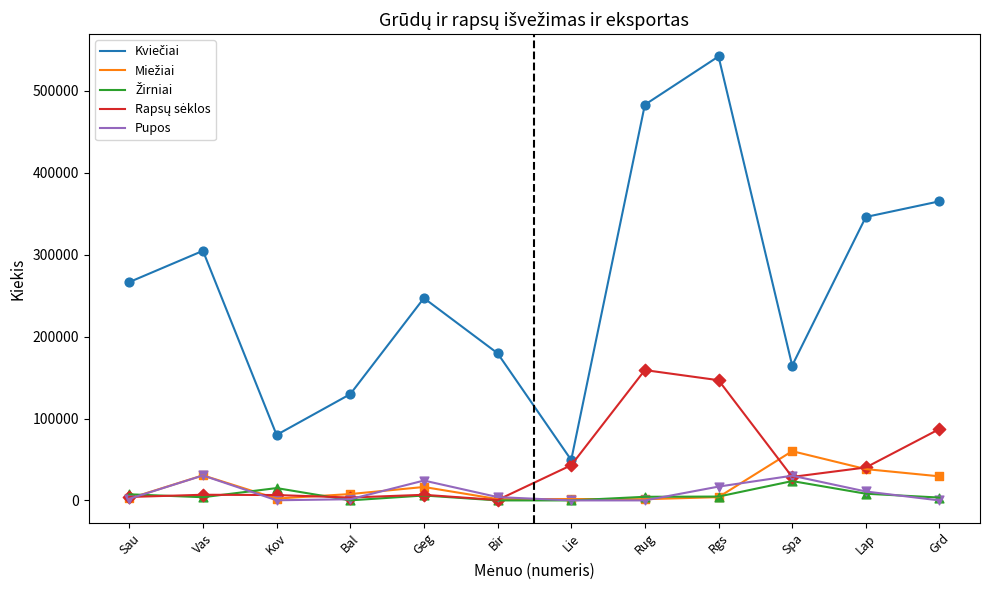

What is the maximum value shown in the chart?

541988.4